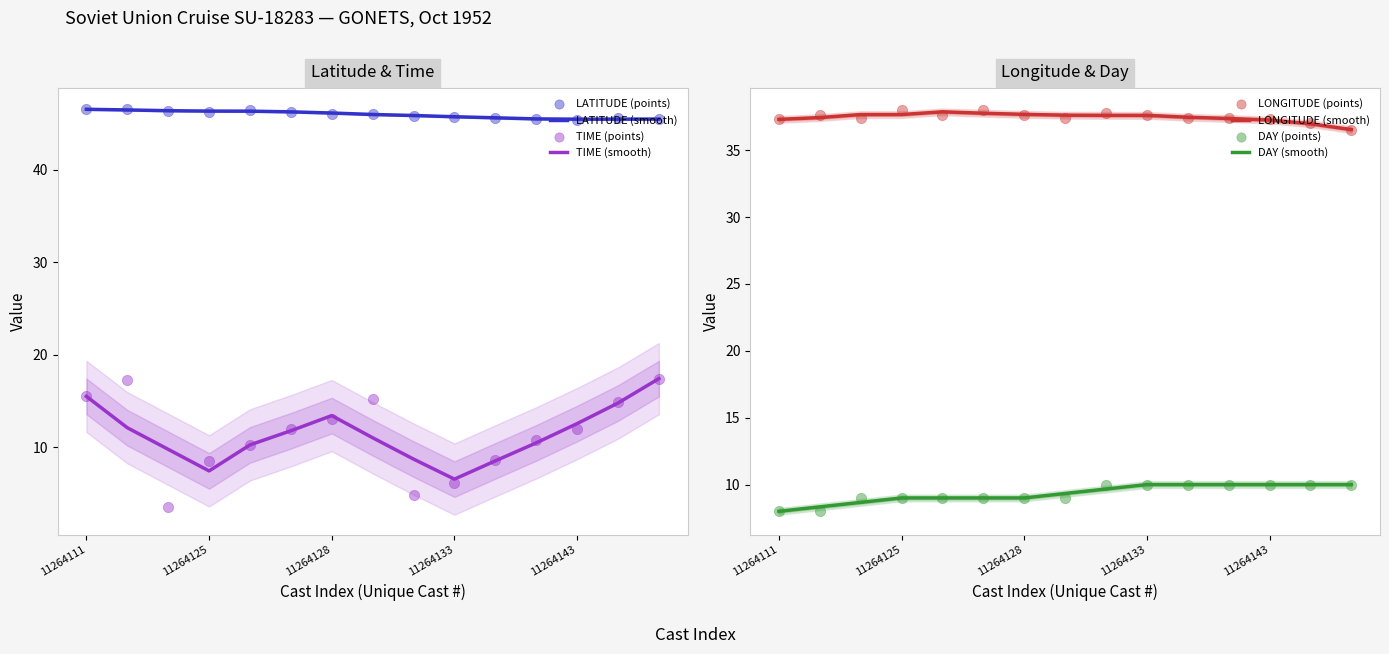

Is the value of LONGITUDE at 11264125 greater than the value of TIME at 11264137?

Yes